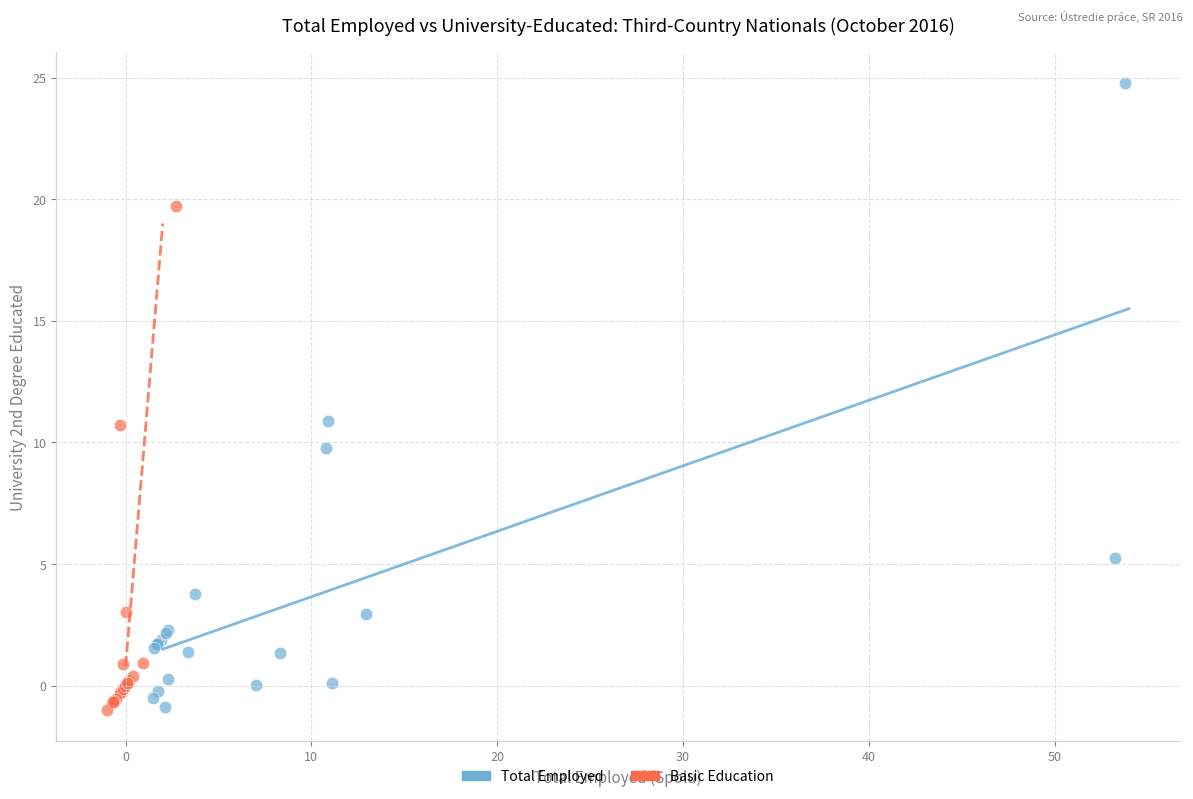

Which series has the widest spread of Y values?

Total Employed